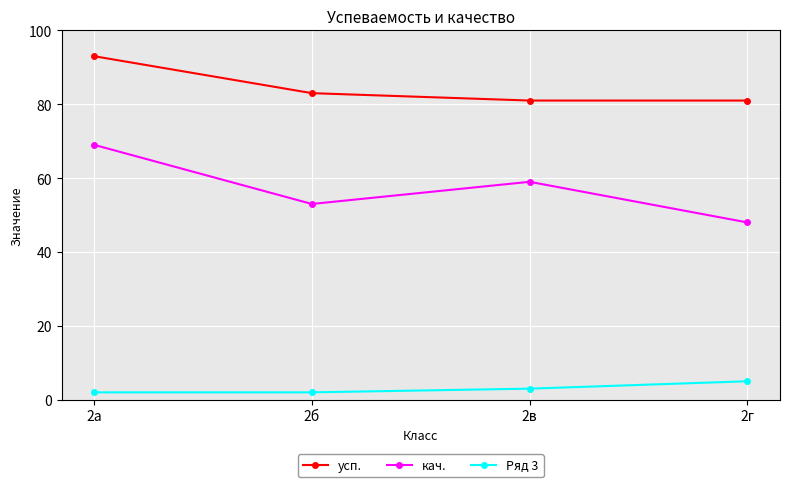

Reading left to right, extract all data points from this chart.

усп.: 2а=93	2б=83	2в=81	2г=81
кач.: 2а=69	2б=53	2в=59	2г=48
Ряд 3: 2а=2	2б=2	2в=3	2г=5